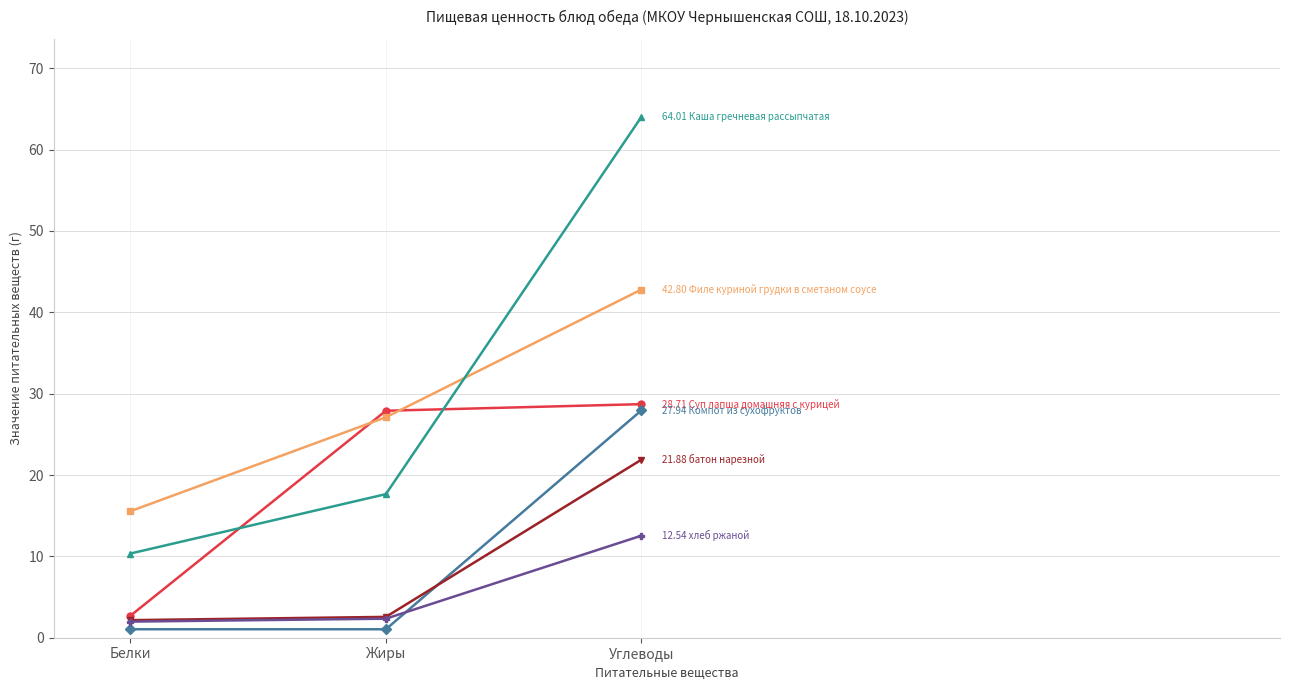

Which label corresponds to the largest value in the chart?

Углеводы